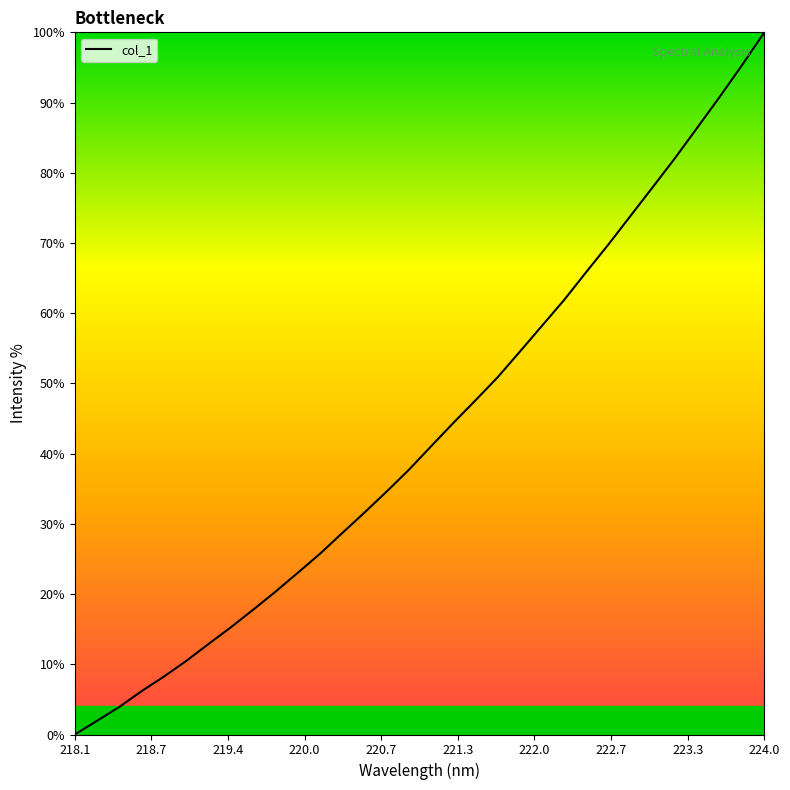

Where does the data first go above 41?

221.1174